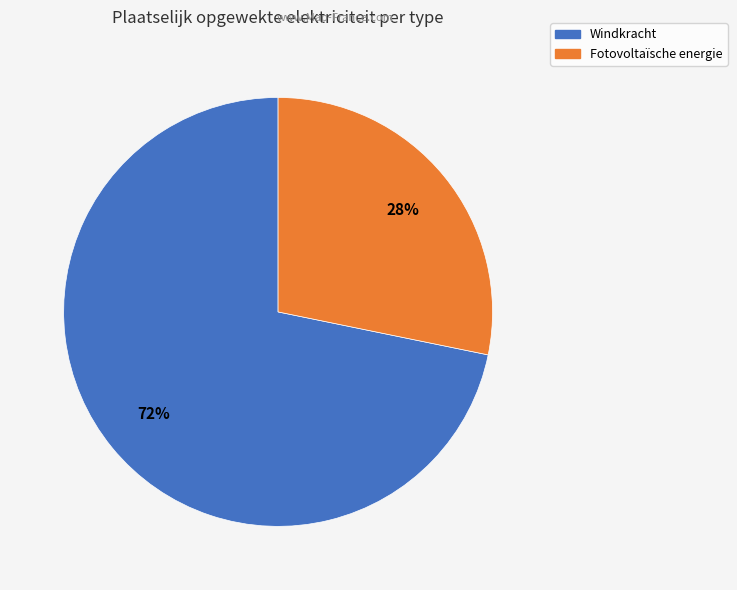

Is there any slice that represents more than half of the pie?

Yes